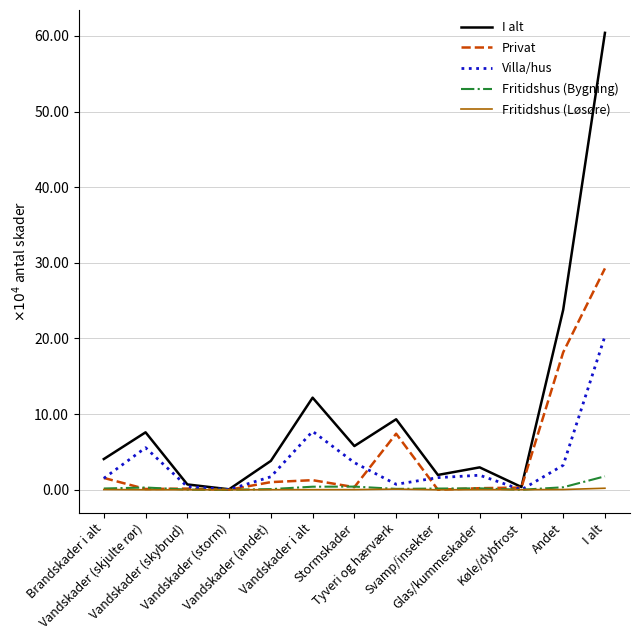

Which series has the widest spread of values?

I alt